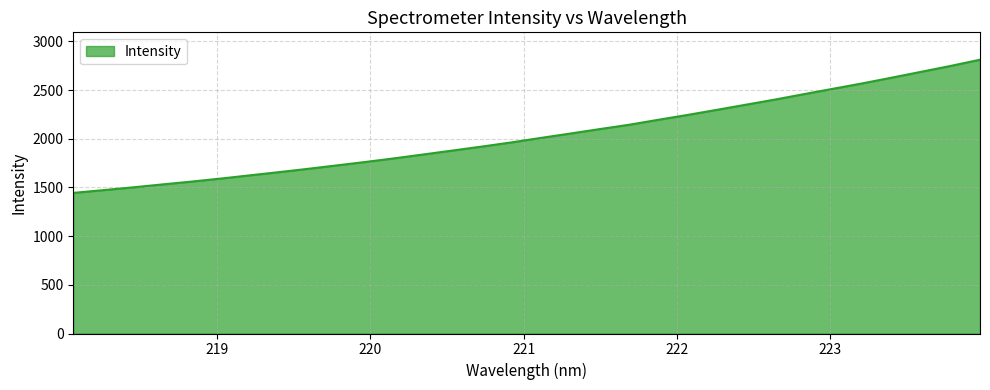

What is the minimum value shown in the chart?

1444.4